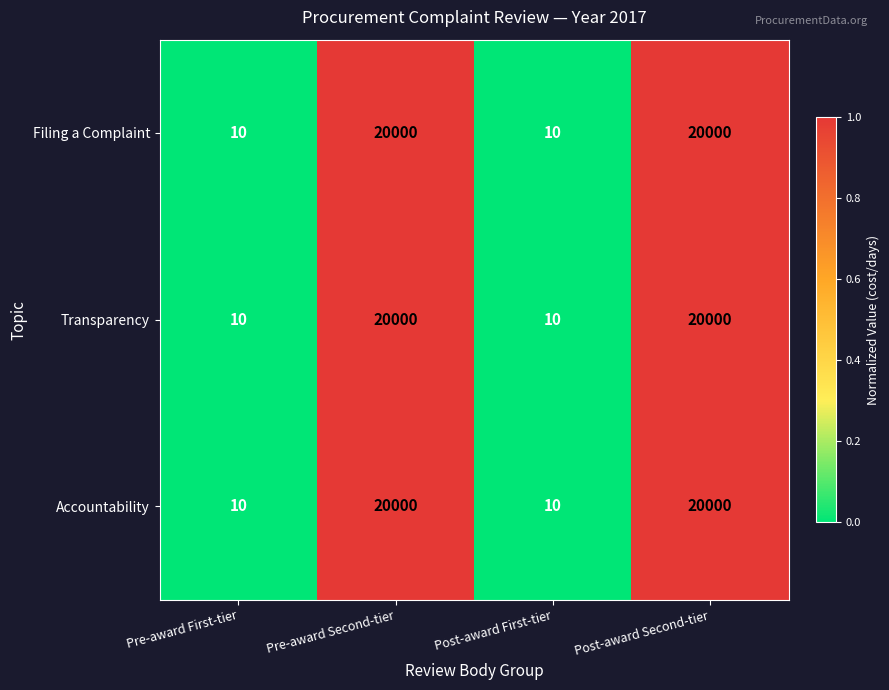

What is the difference between the Transparency values at Pre-award First-tier and Post-award Second-tier?

19990